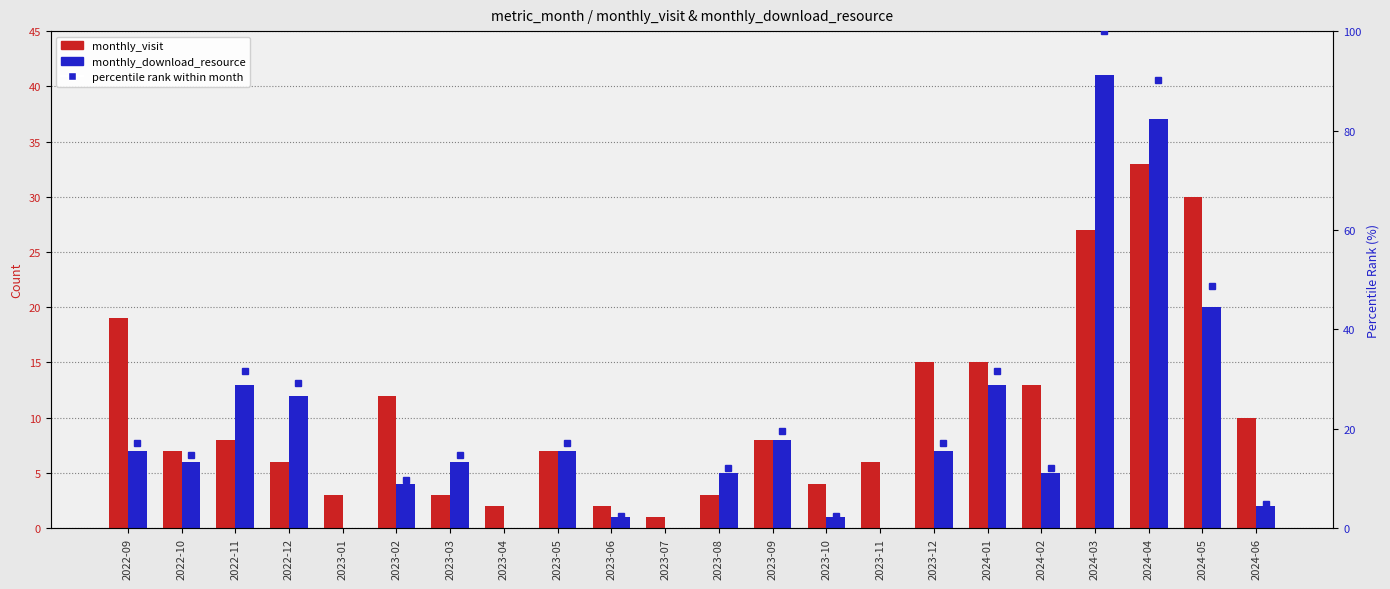

Which series has the largest range (max minus min)?

monthly_download_resource